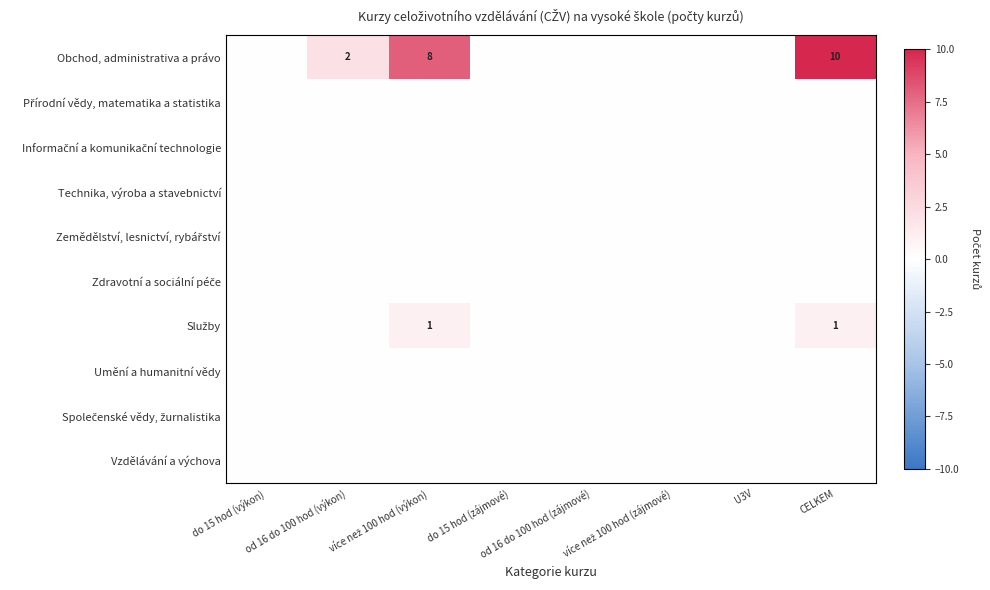

The Vzdělávání a výchova series shows 0 at U3V. True or false?

True